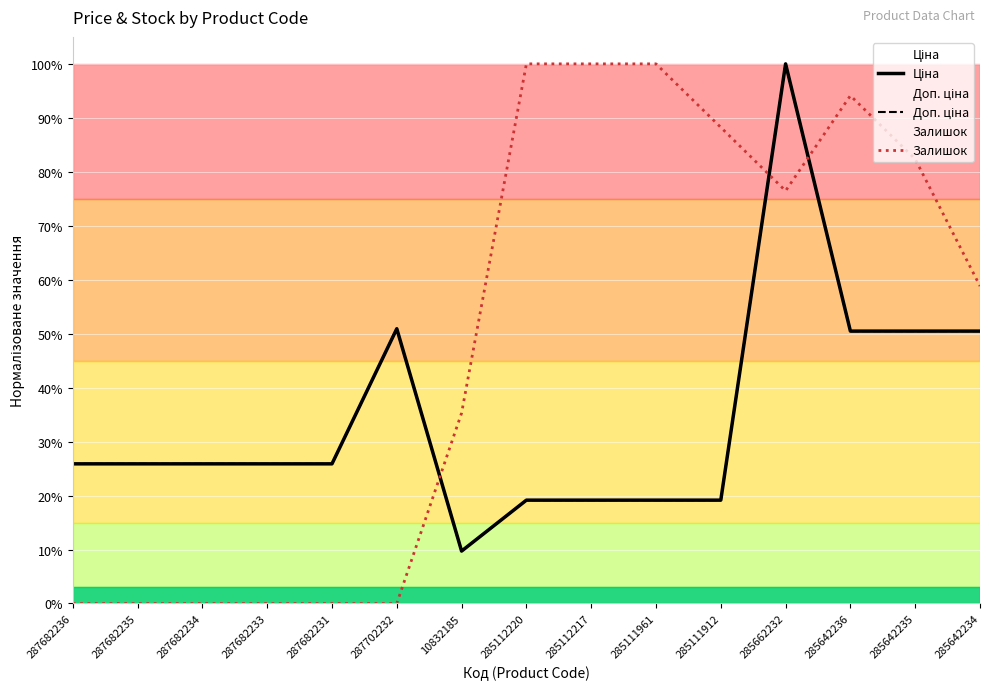

At which category is the sum across all series the highest?

285662232